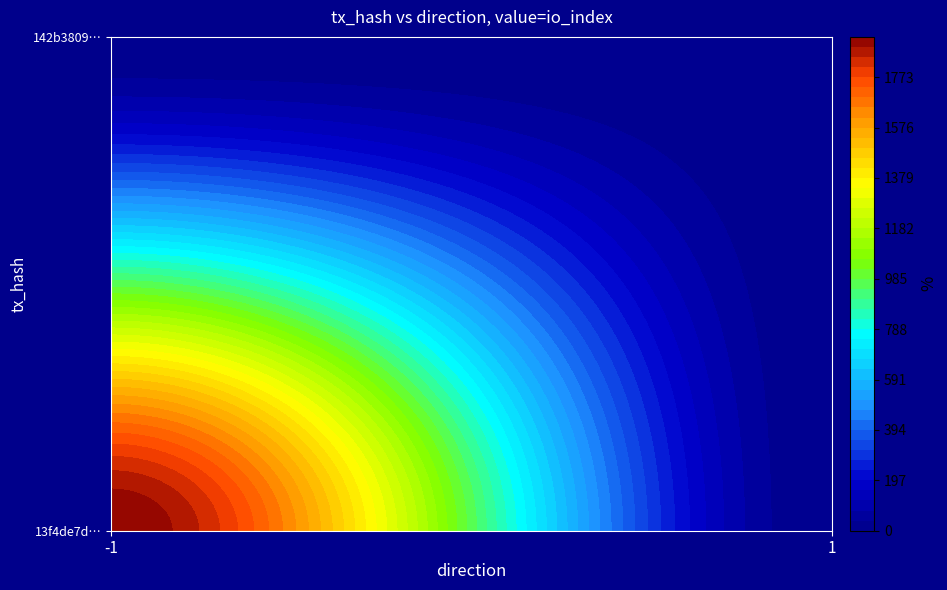

What is the average value of the 13f4de7dc633f39c94adea891aa4935514deef9 series?

965